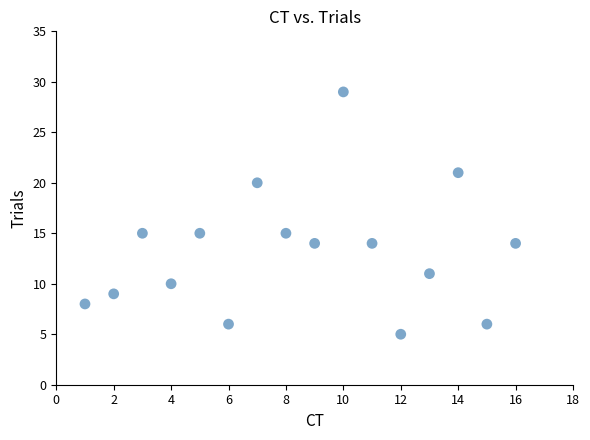

What is the range of Y values (max minus min)?

24